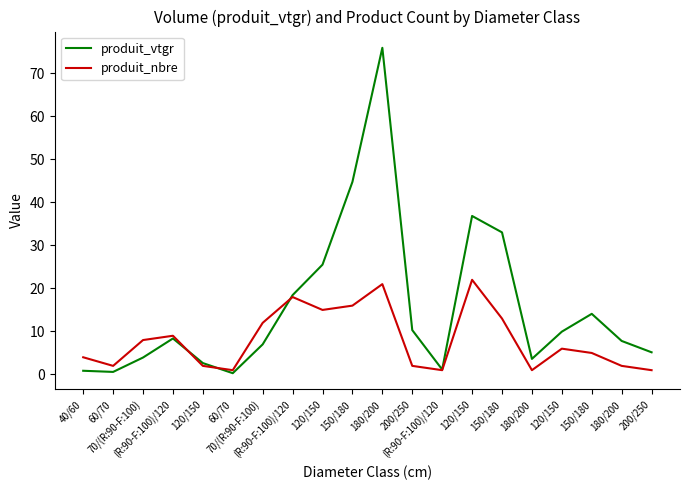

What are all the series names shown in the legend?

produit_vtgr, produit_nbre